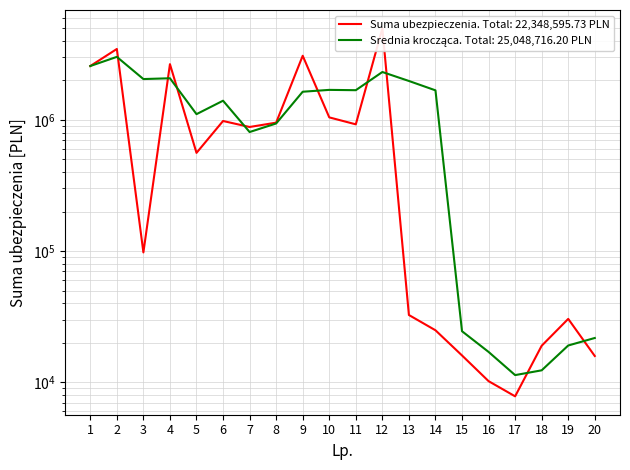

The value at 18 is 18970.0. True or false?

True